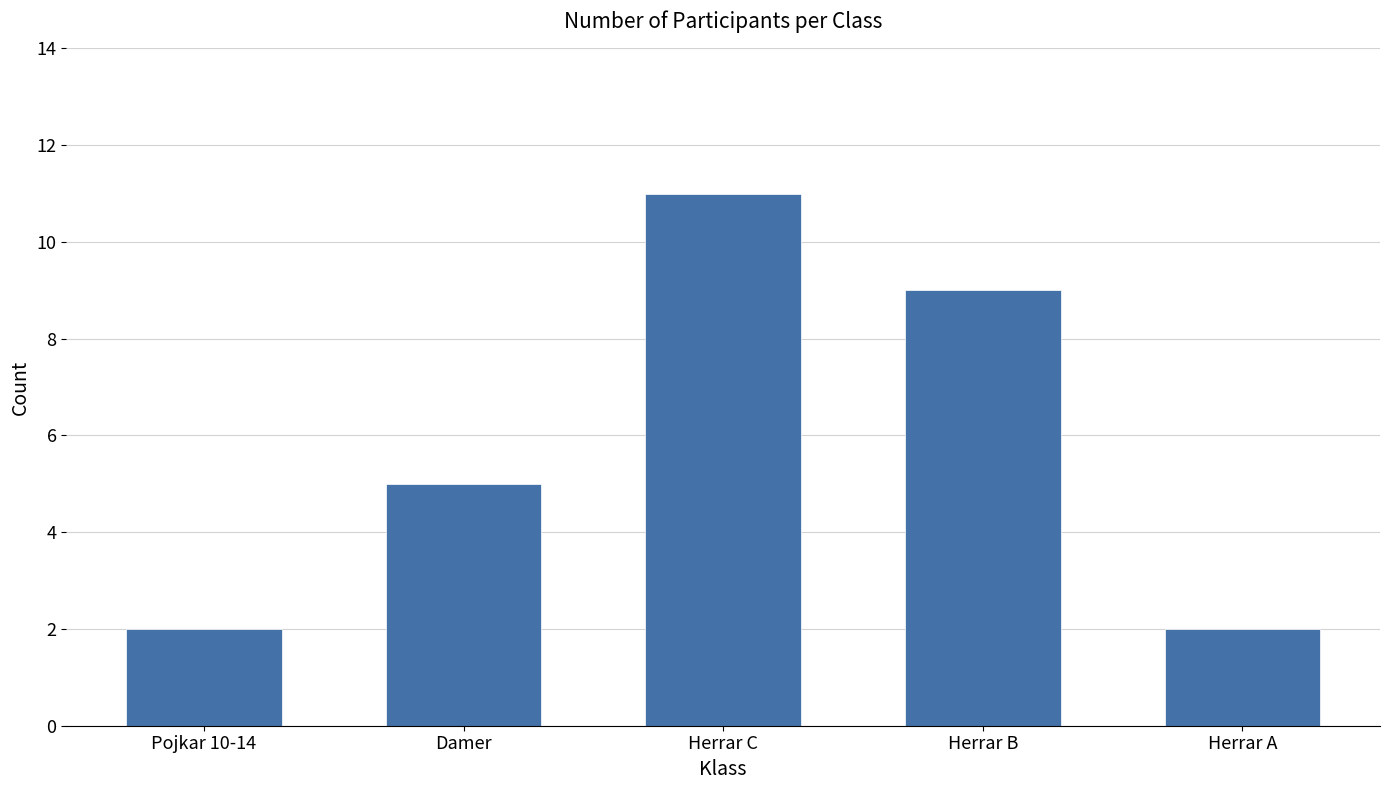

How many values are below 5?

2